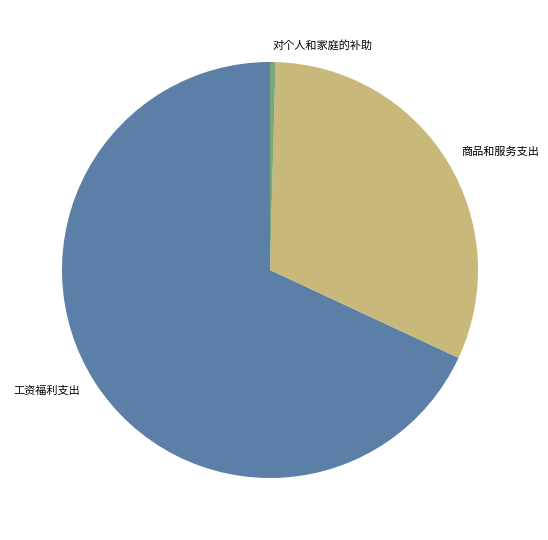

Rank the categories by value from highest to lowest.

工资福利支出, 商品和服务支出, 对个人和家庭的补助